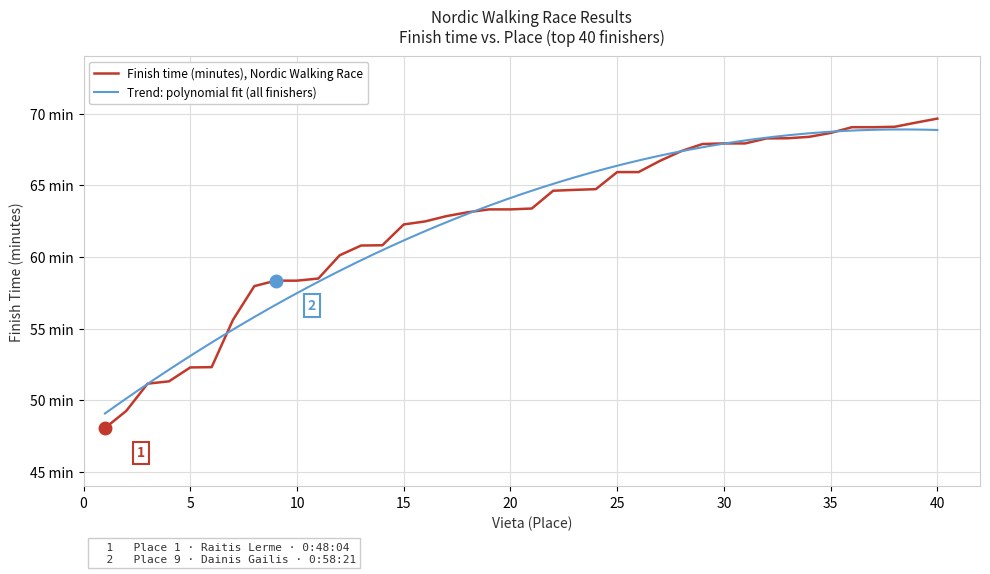

Reading right to left, extract all data points from this chart.

69.7	69.4	69.1	69.0	69.0	68.7	68.4	68.3	68.3	67.9	67.9	67.9	67.4	66.7	65.9	65.9	64.7	64.7	64.6	63.4	63.3	63.3	63.1	62.9	62.5	62.3	60.8	60.8	60.1	58.5	58.4	58.4	58.0	55.6	52.3	52.3	51.3	51.2	49.3	48.1